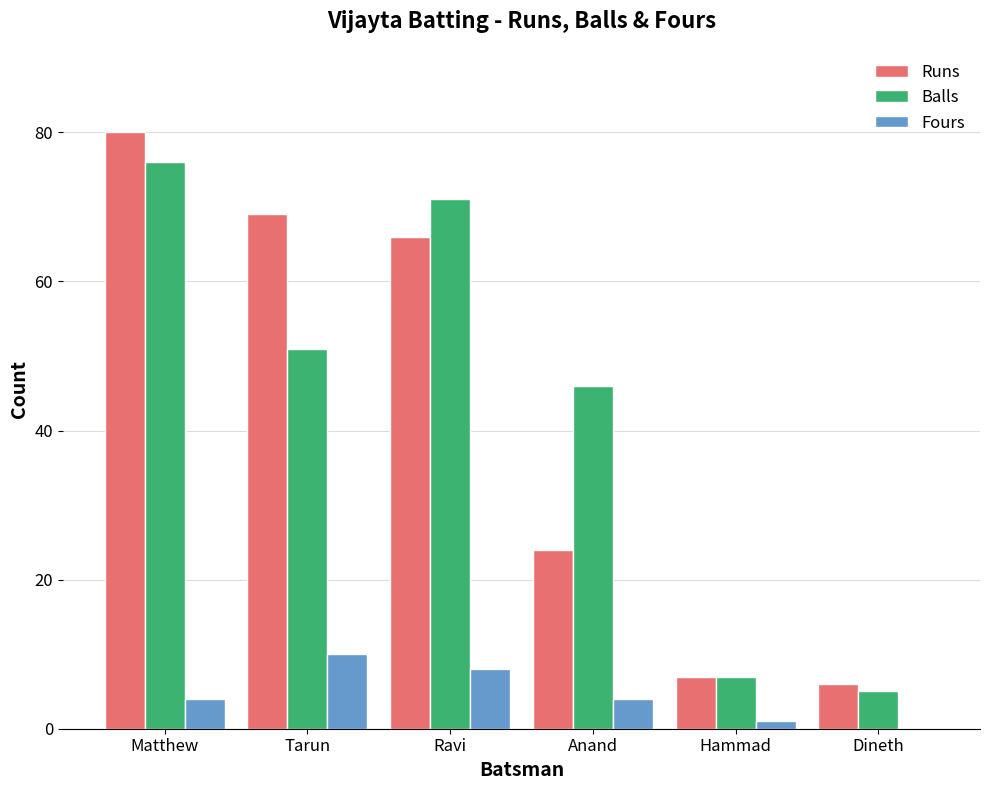

What is the greatest value displayed?

80